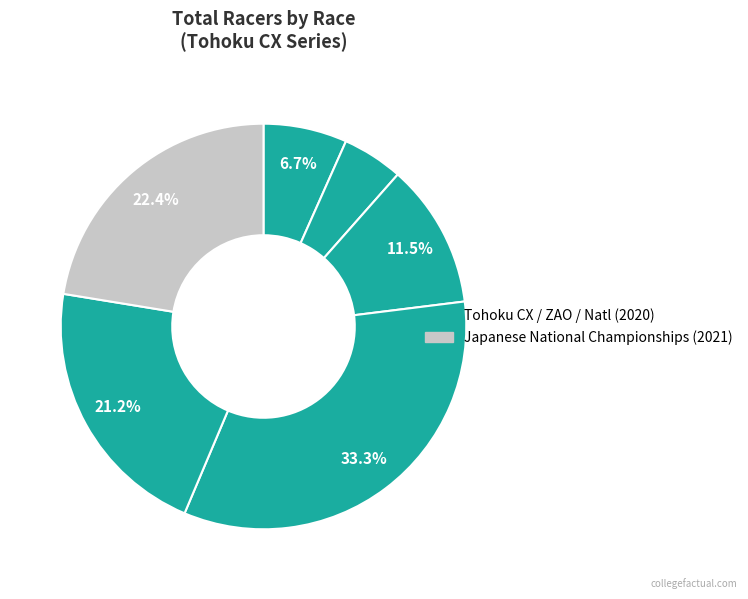

Count the number of slices in the pie.

6